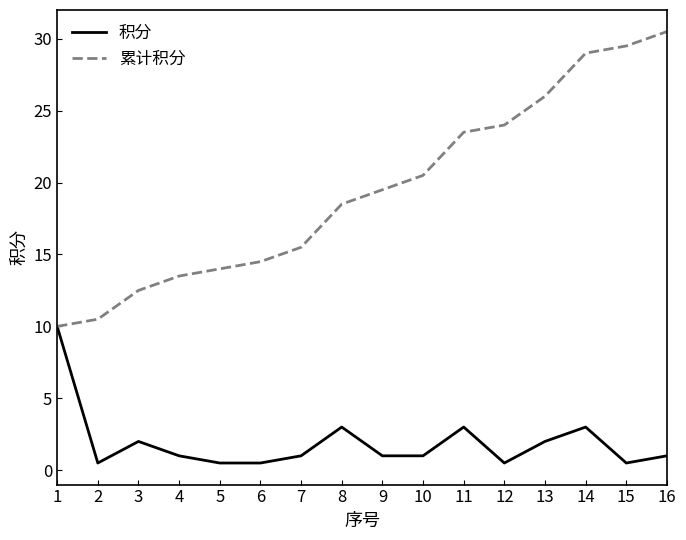

At 7, list the series in order from largest to smallest.

累计积分, 积分